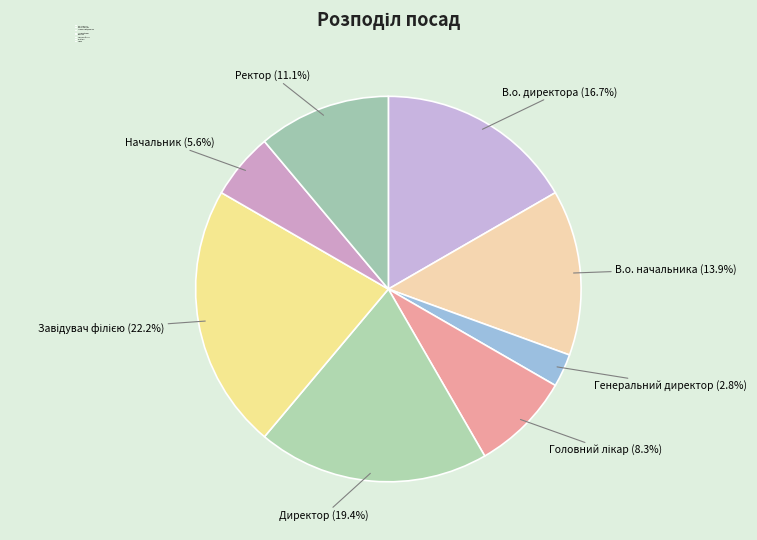

Which category has the smallest portion of the pie?

Генеральний директор